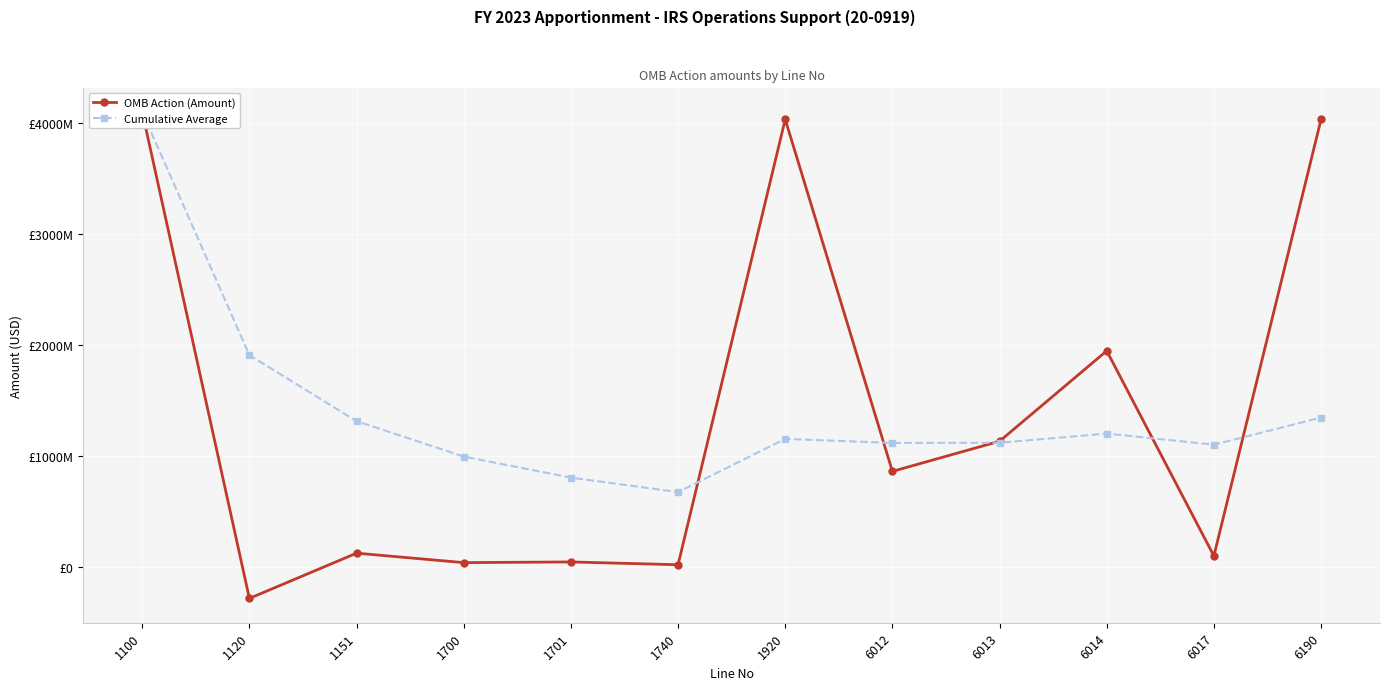

The Cumulative Average series shows 754273816.7 at 6013. True or false?

False